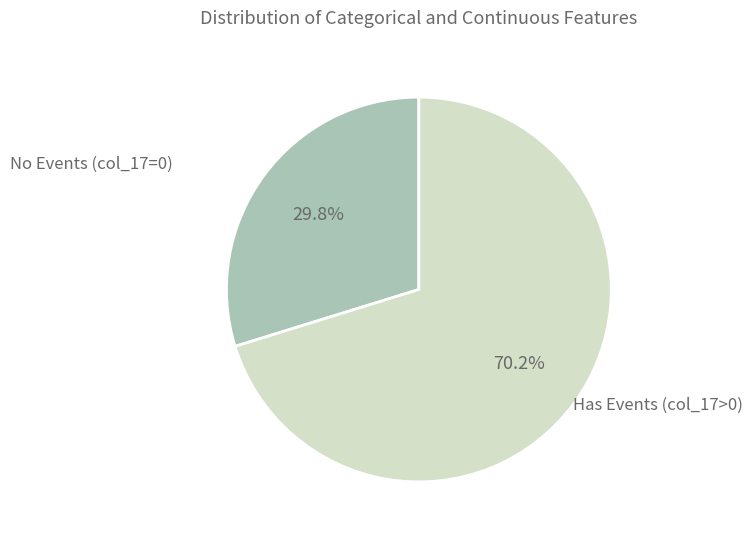

Does any single category account for the majority?

Yes